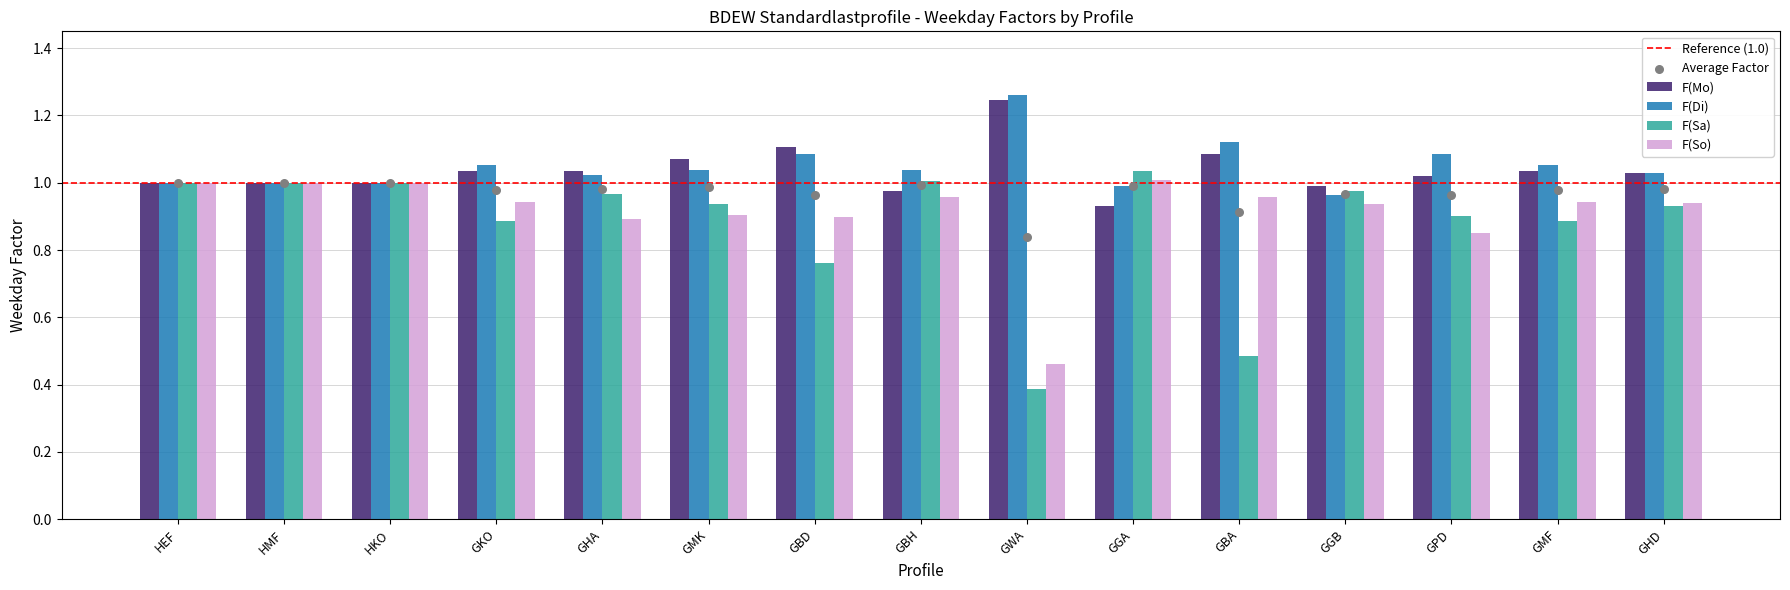

At which category is the sum across all series the highest?

HEF